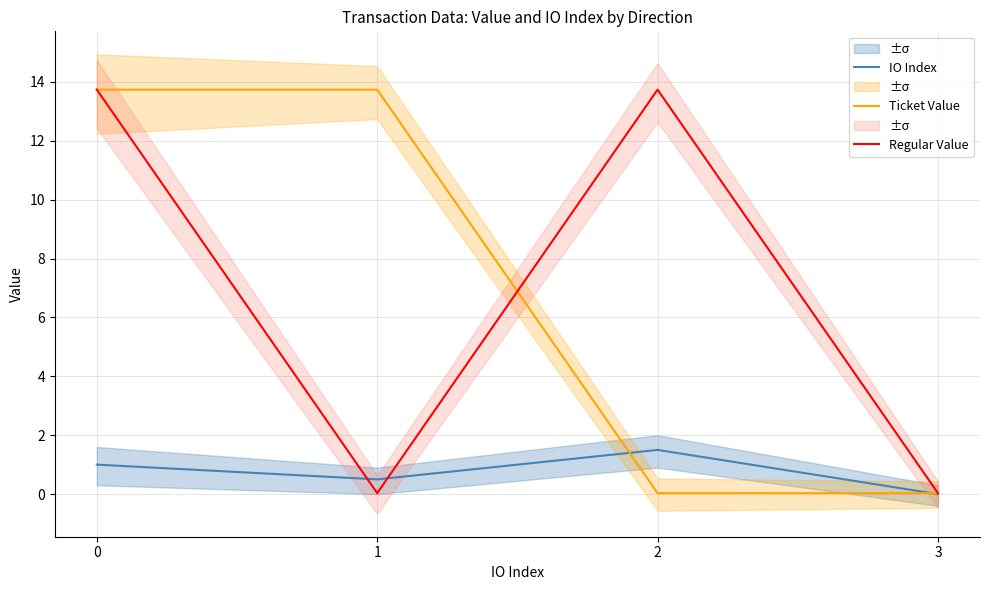

Where do Ticket Value and IO Index first cross each other?

1 and 2